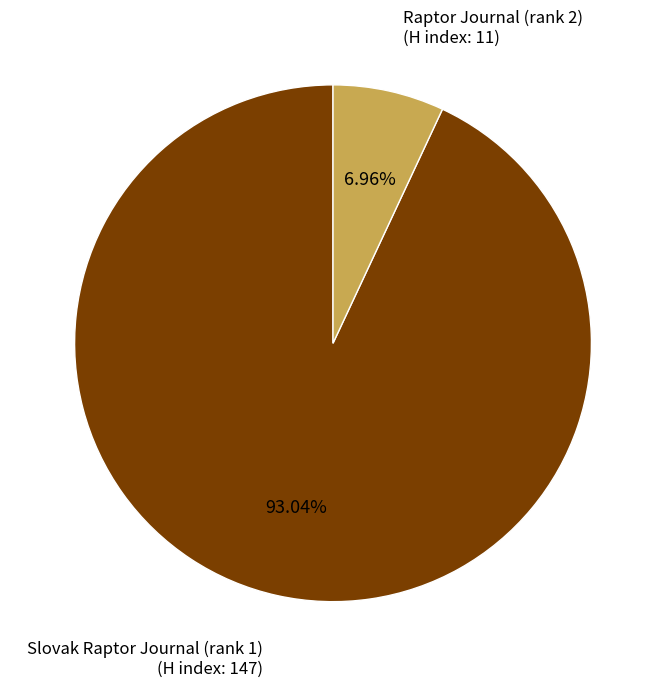

What is the ratio of the value at Raptor Journal (rank 2) to the value at Slovak Raptor Journal (rank 1)?

0.1